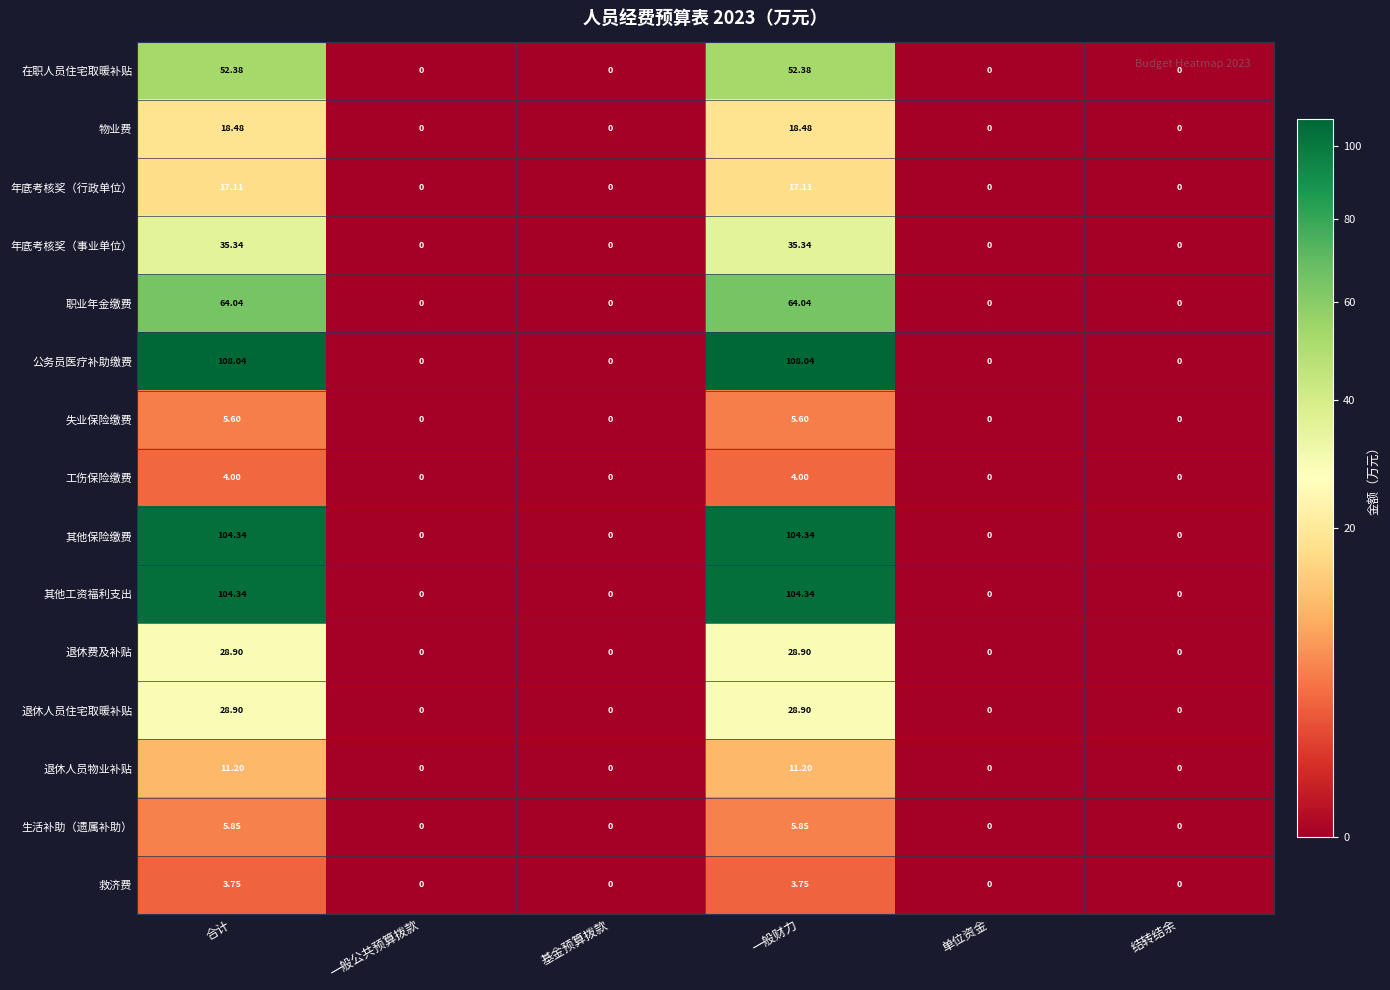

What is the maximum value shown in the chart?

108.0